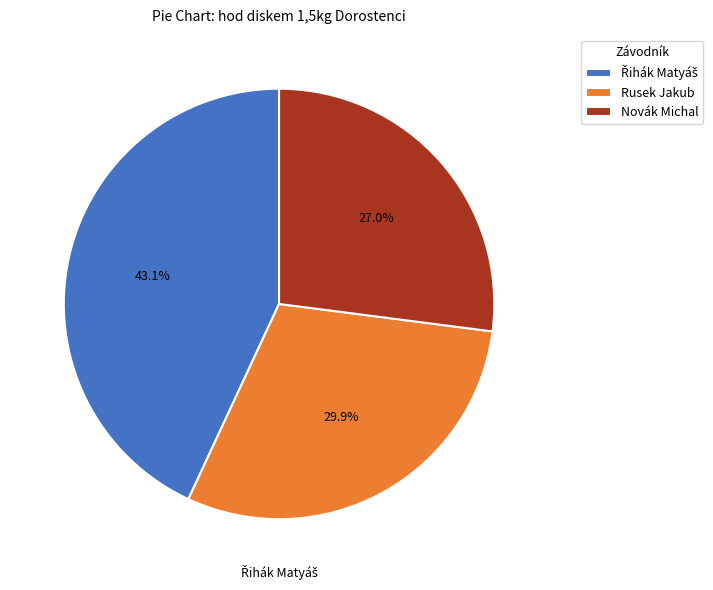

Combined, do Novák Michal and Rusek Jakub account for over 50%?

Yes